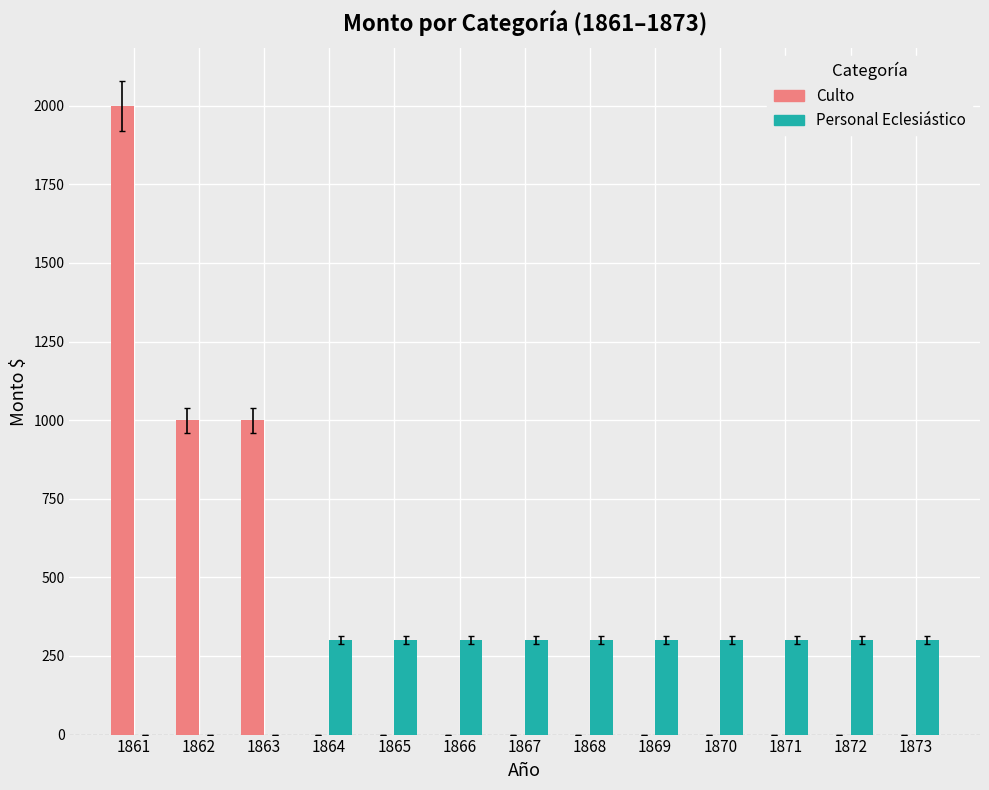

Which category has the highest value across all series?

1861